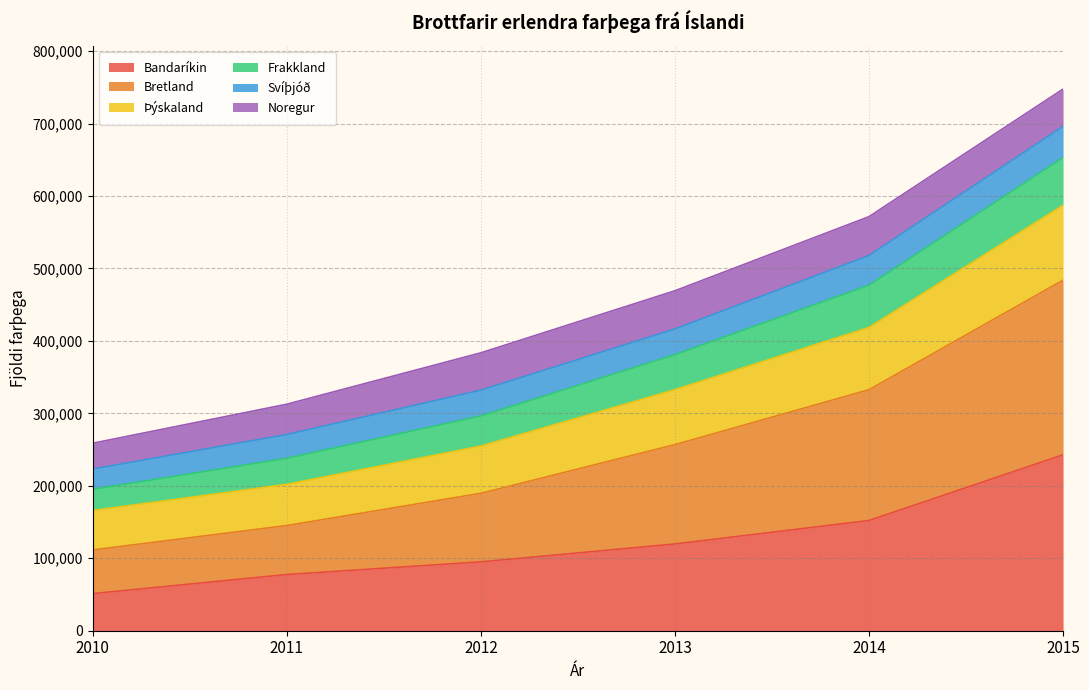

What is the minimum value for Bandaríkin?

51166